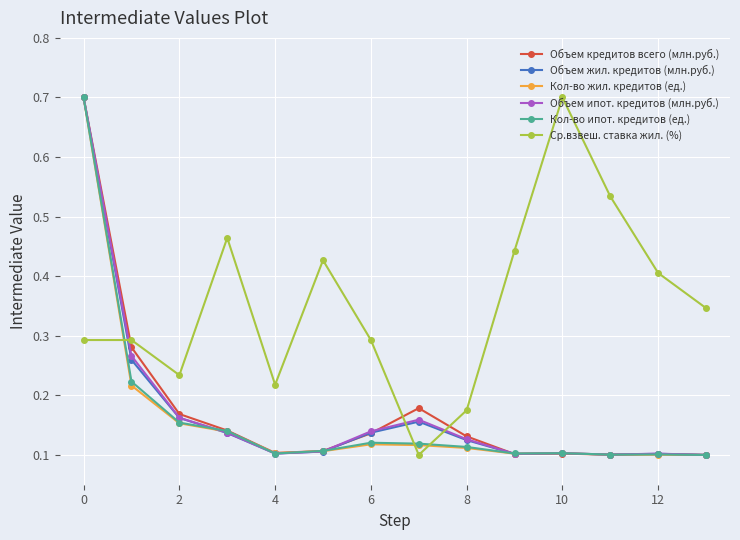

How many Кол-во ипот. кредитов (ед.) values are between 0 and 1?

14